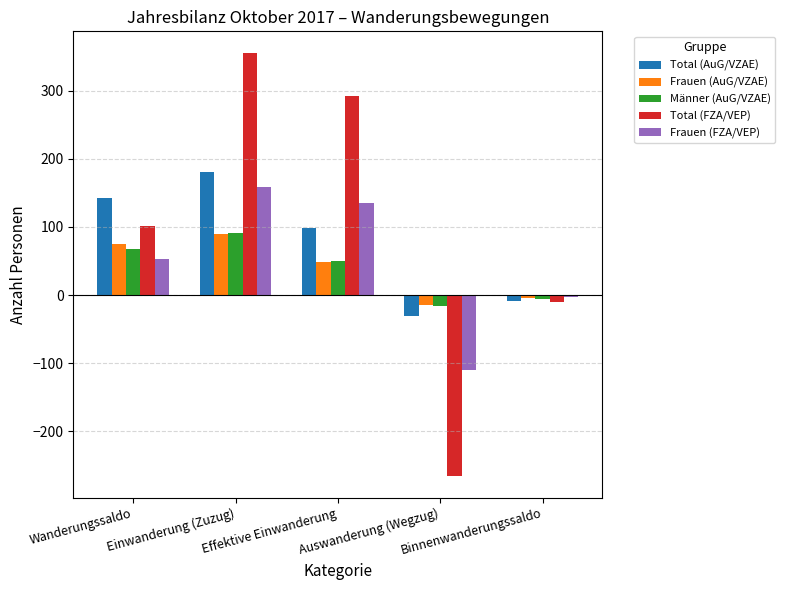

Reading left to right, extract all data points from this chart.

Total (AuG/VZAE): 143	181	98	-30	-9
Frauen (AuG/VZAE): 75	90	48	-14	-4
Männer (AuG/VZAE): 68	91	50	-16	-5
Total (FZA/VEP): 101	356	292	-266	-10
Frauen (FZA/VEP): 53	158	135	-110	-3